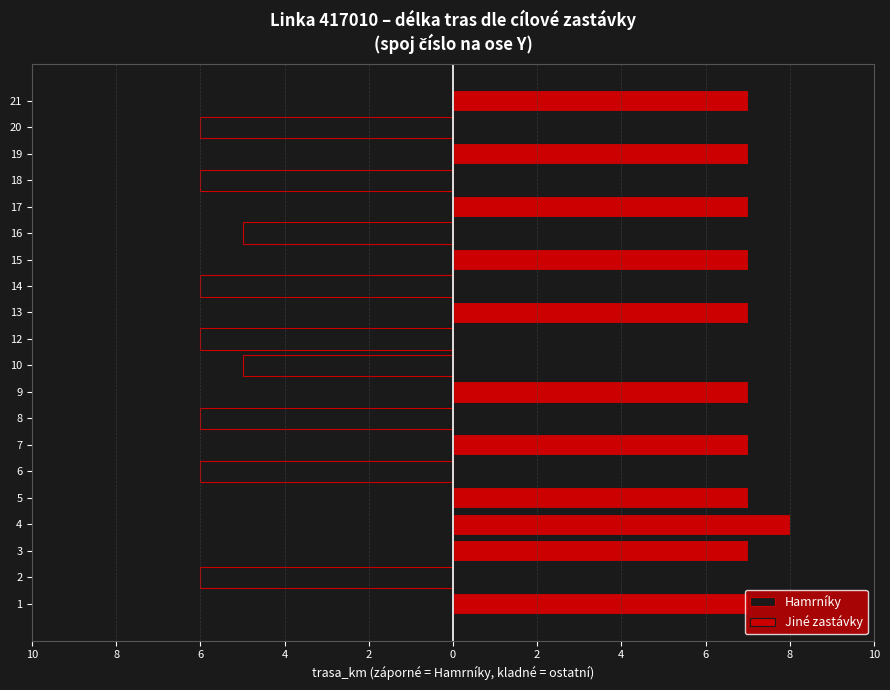

What is the value of the Jiné zastávky bar at the 18th from the left?

7